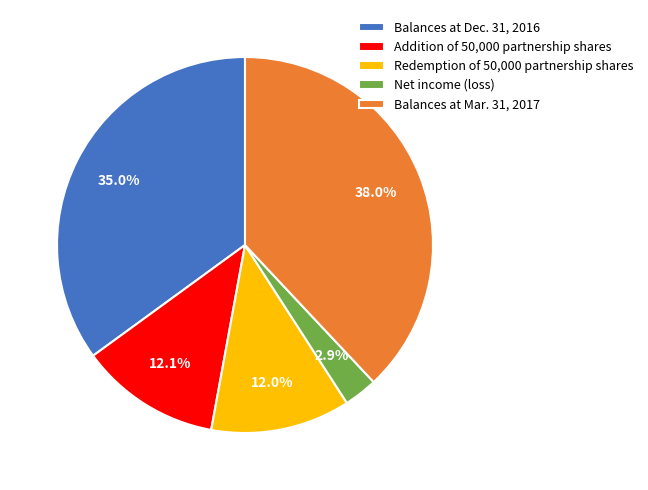

Combined, do Addition of 50,000 partnership shares and Redemption of 50,000 partnership shares account for over 50%?

No